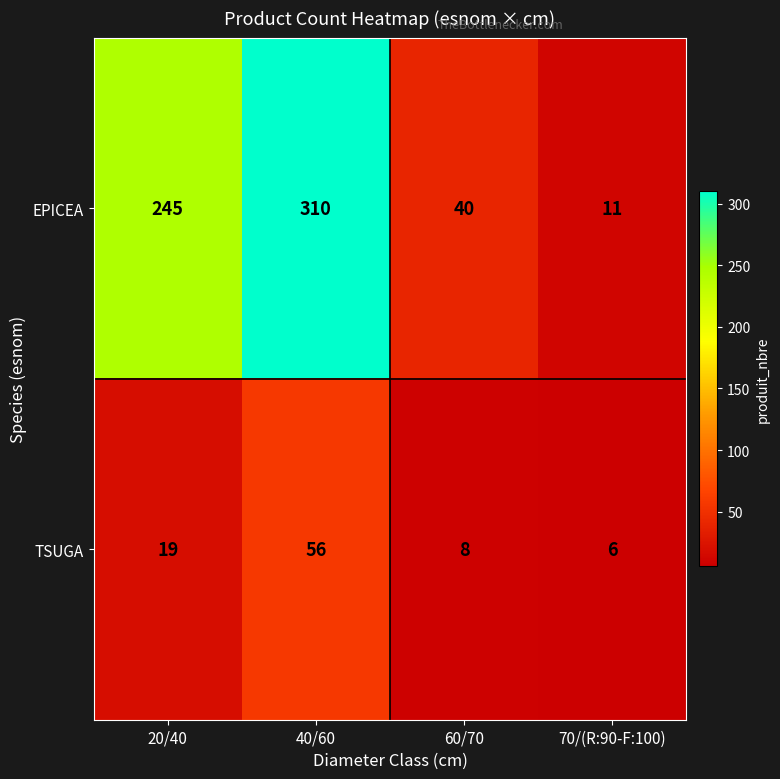

What is the difference between the second highest and second lowest values in the TSUGA series?

11